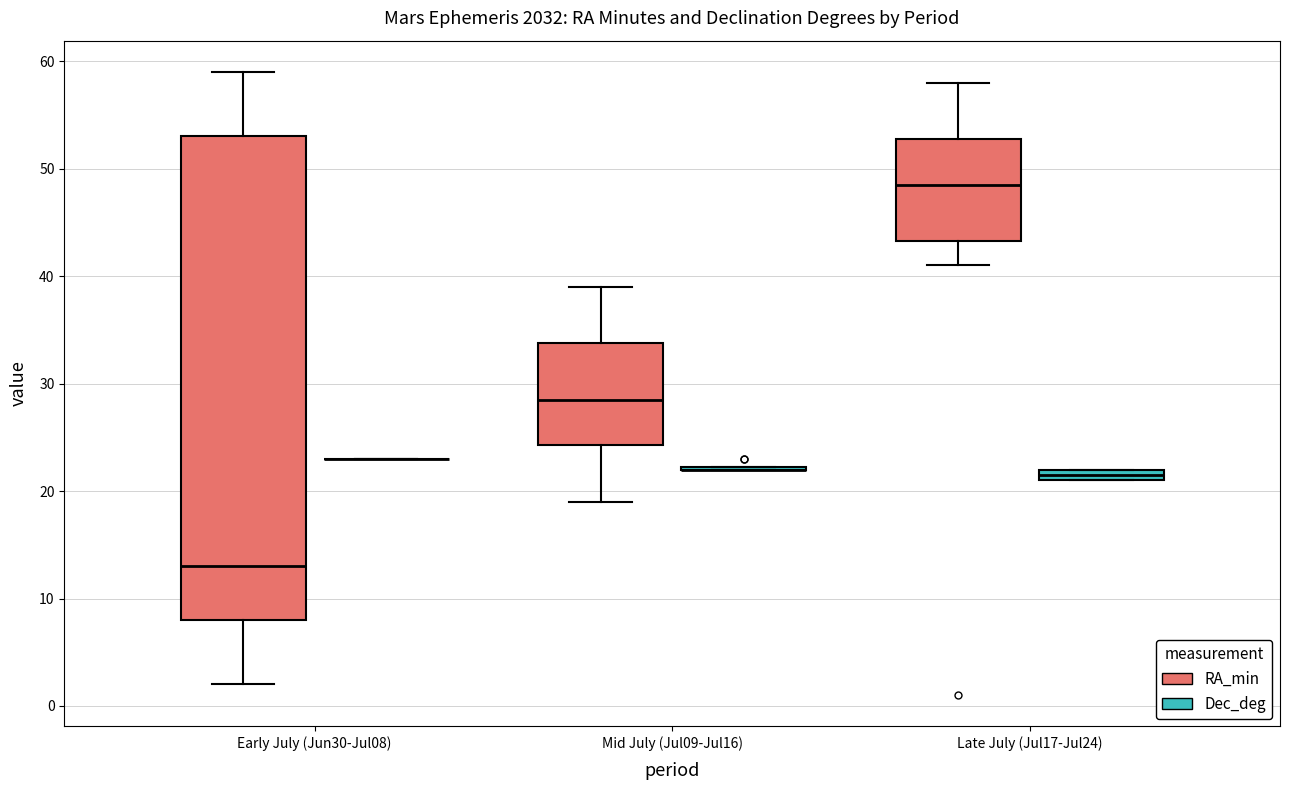

Where is the lower edge of the box for Late July (Jul17-Jul24) (Dec_deg) on the y-axis? The values are not printed on the chart, so give them approximately, as read against the axis.

21